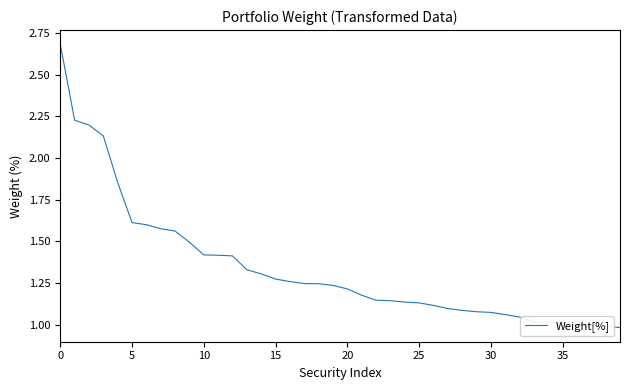

What is the greatest value displayed?

2.7